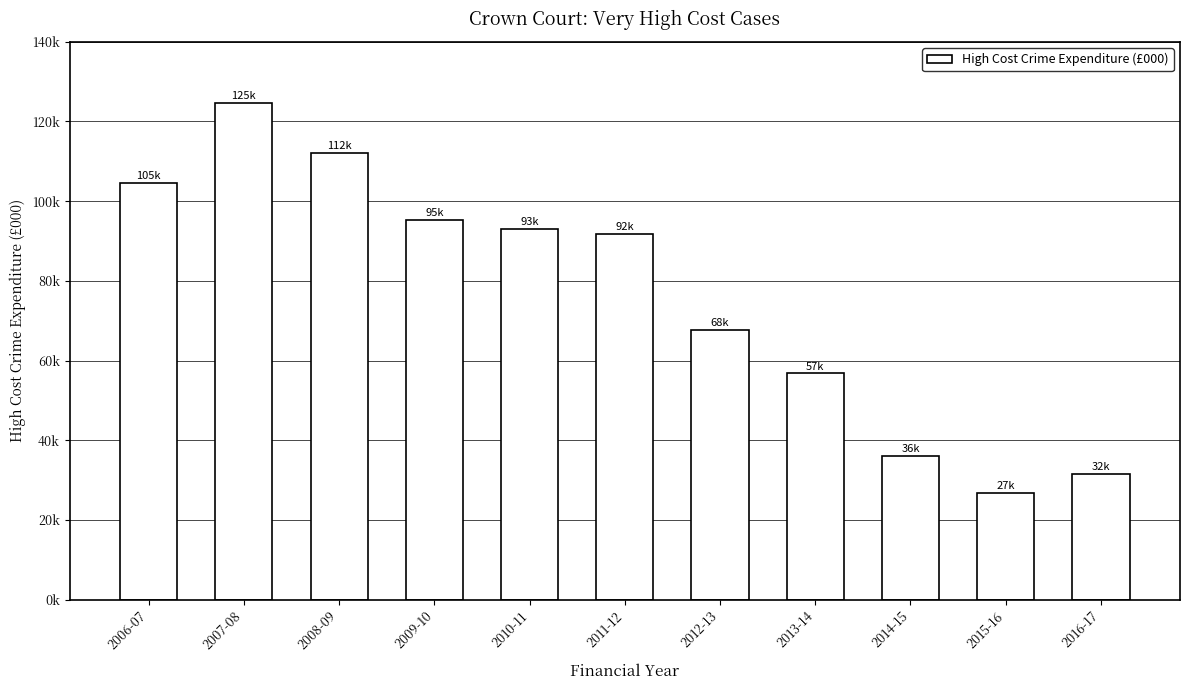

Where is the data nearest to the value 75701?

2012-13